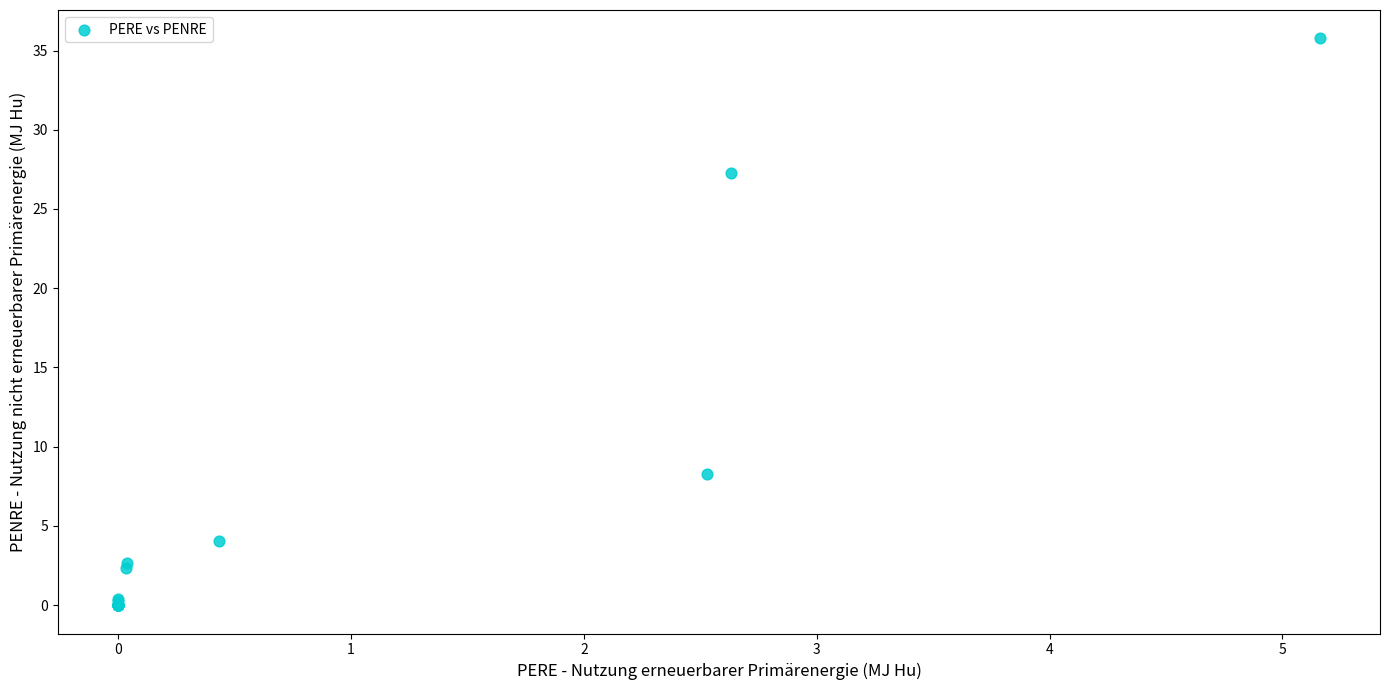

What Y value in the scatter plot is closest to 17?

8.3